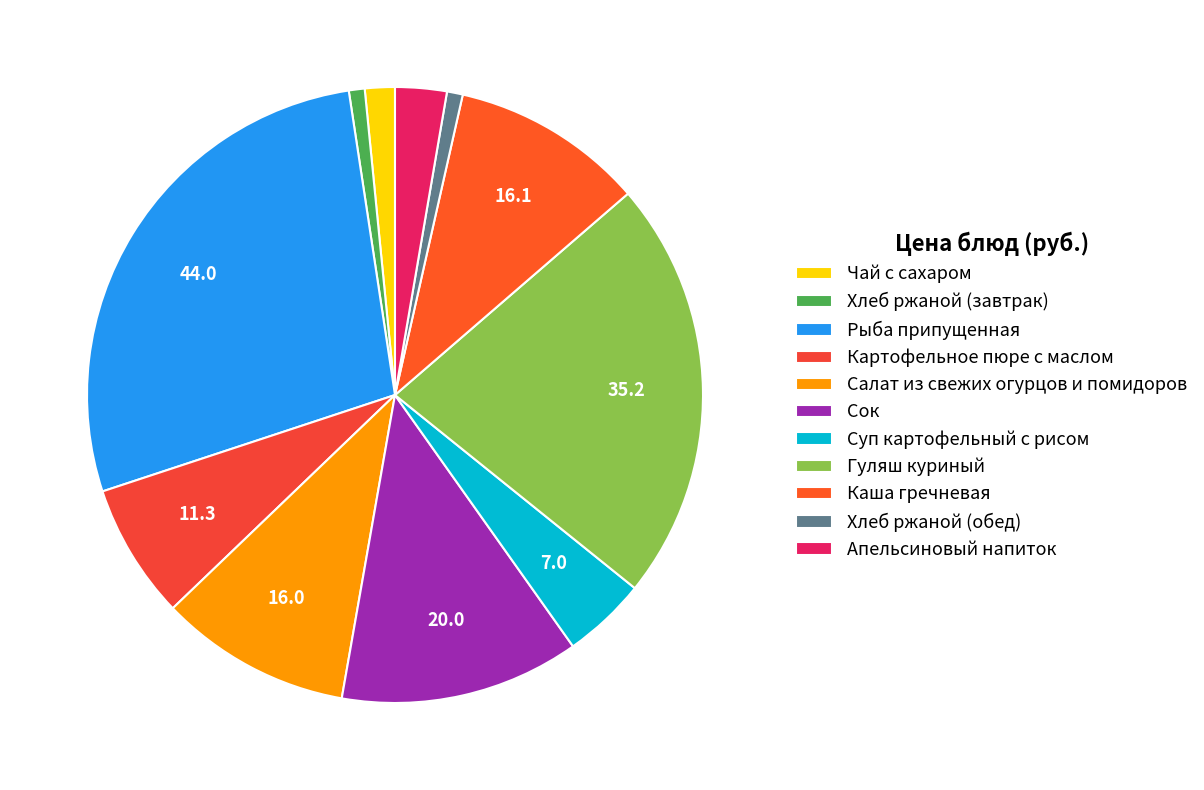

True or false: Салат из свежих огурцов и помидоров accounts for 22% of the total.

False